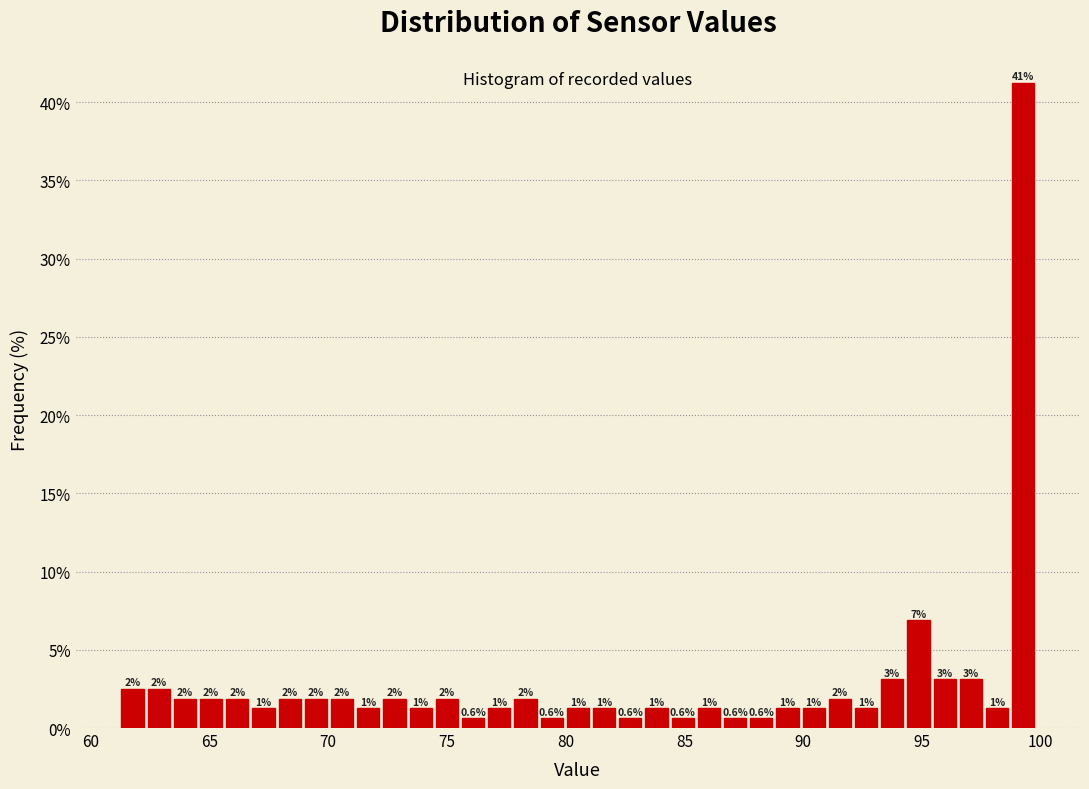

Around what value on the x-axis is the tallest bar? Give the approximate position of its centre, as read against the axis.

99.5